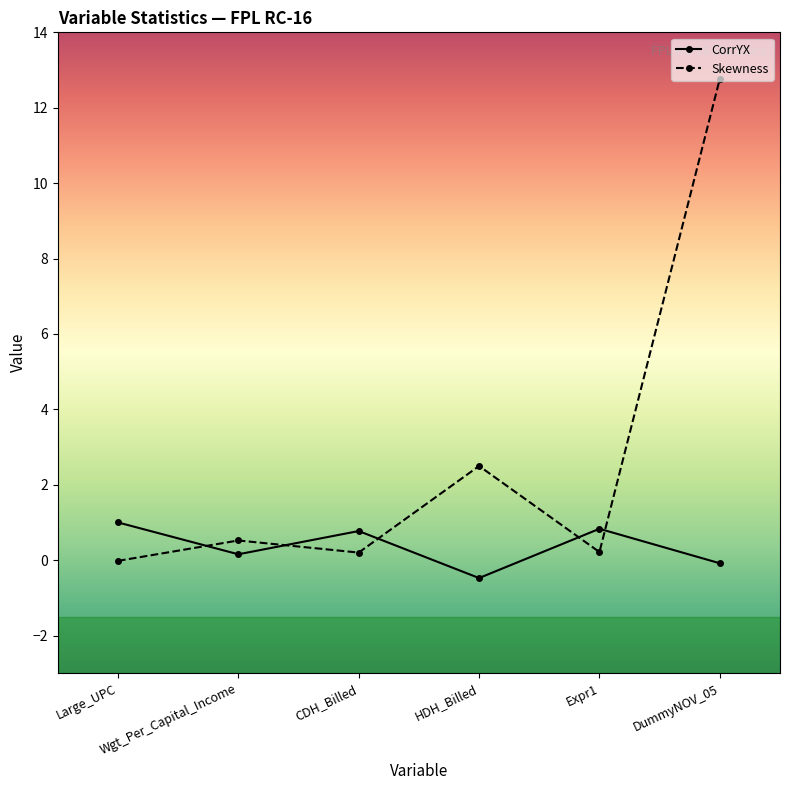

After their last crossing, which series has the higher values: CorrYX or Skewness?

Skewness